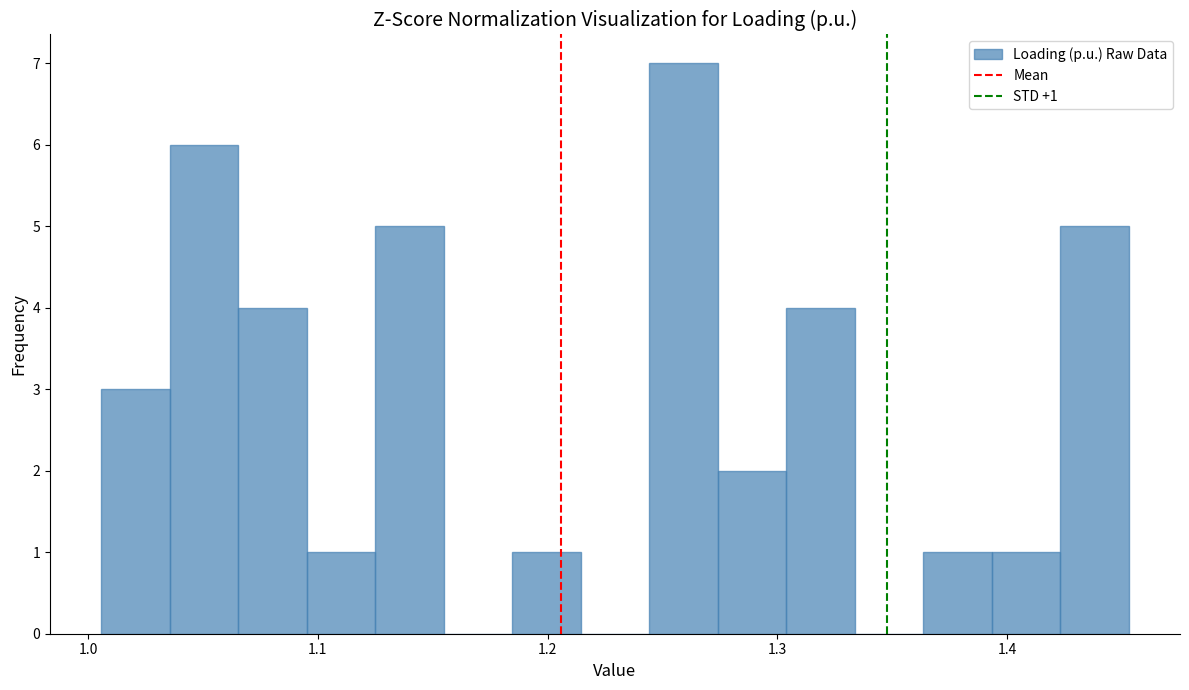

Read against the x-axis, roughly where is the centre of the tallest bar?

1.26